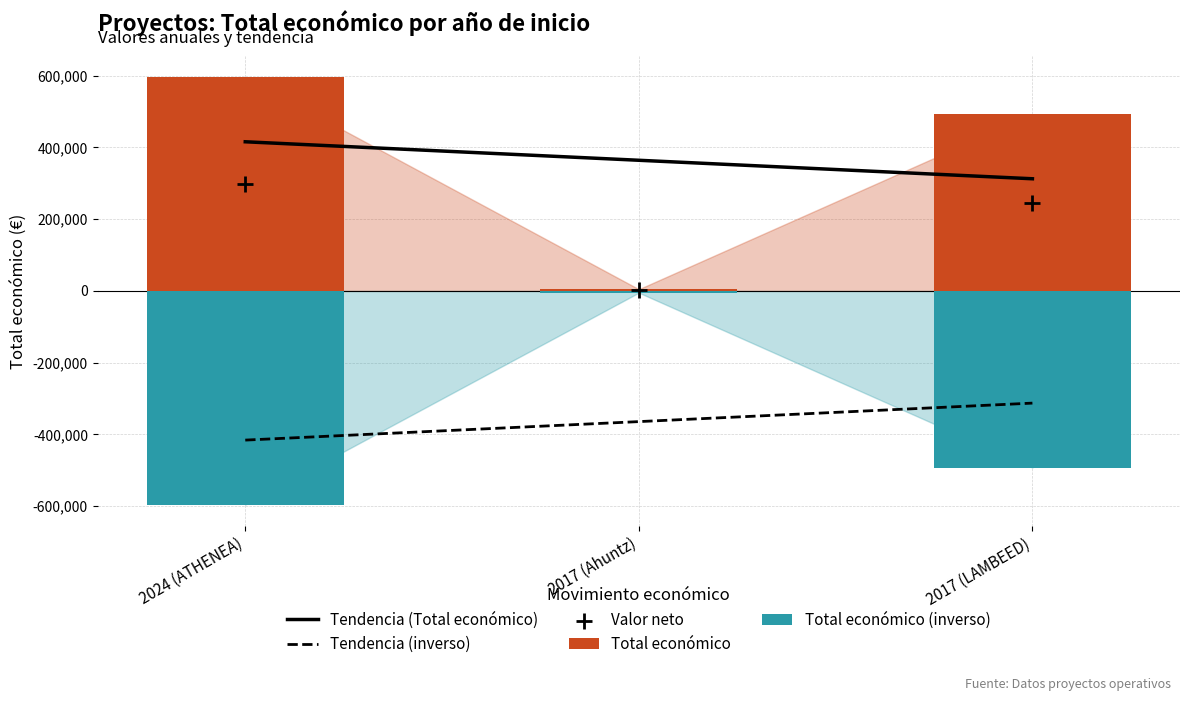

Which series has the widest spread of Y values?

Total económico